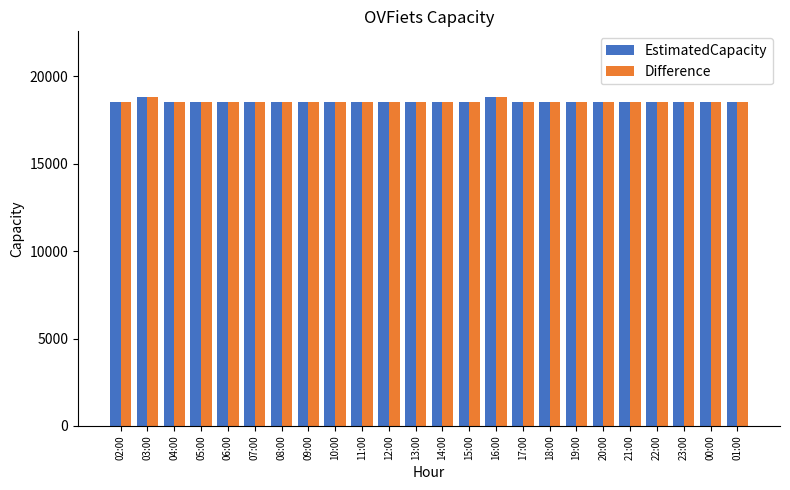

What position from the left is 15:00?

14